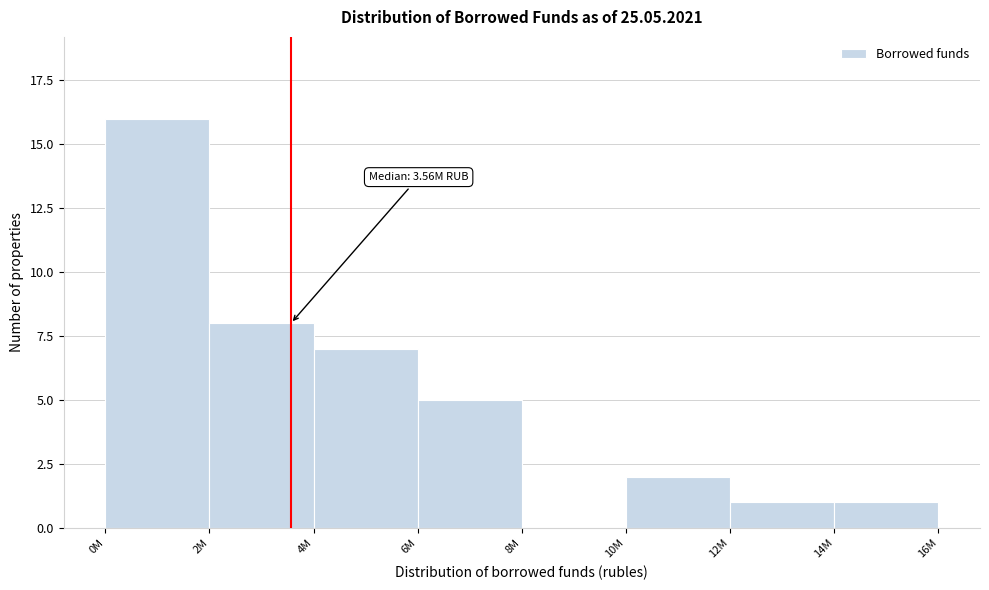

Reading right to left, extract all data points from this chart.

14M=1	12M=1	10M=2	8M=0	6M=5	4M=7	2M=8	0M=16